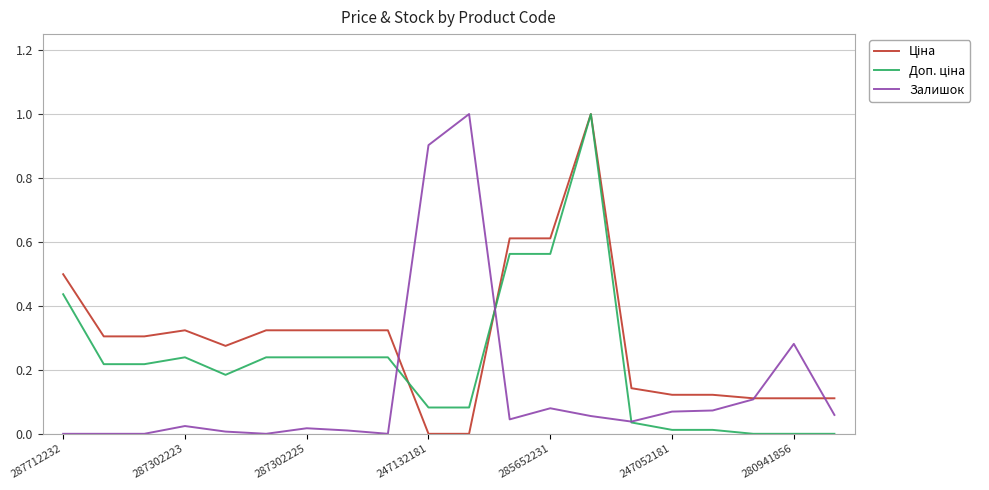

What is the maximum value shown in the chart?

1.0